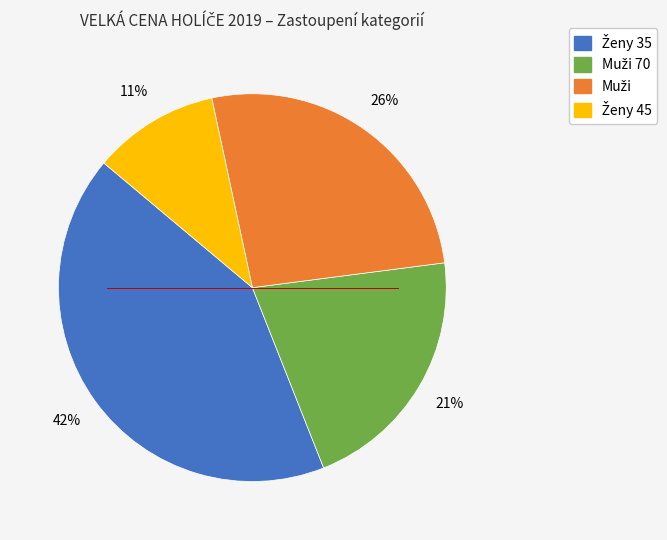

To the nearest percent, what is the average slice percentage?

25%